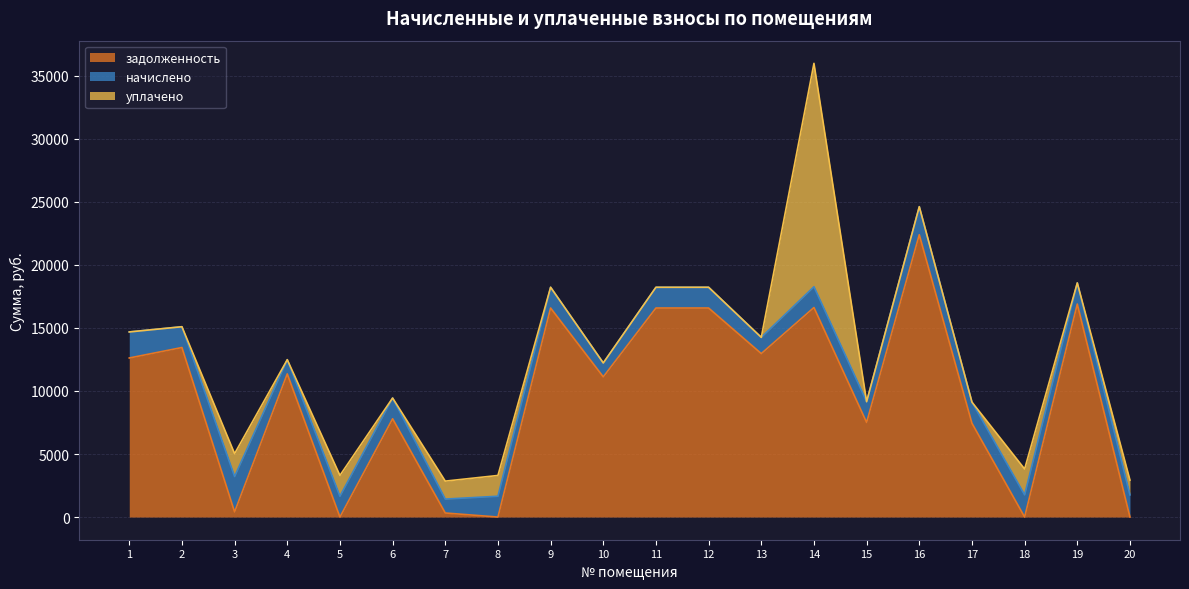

Does the chart display data point markers on the line(s)?

No